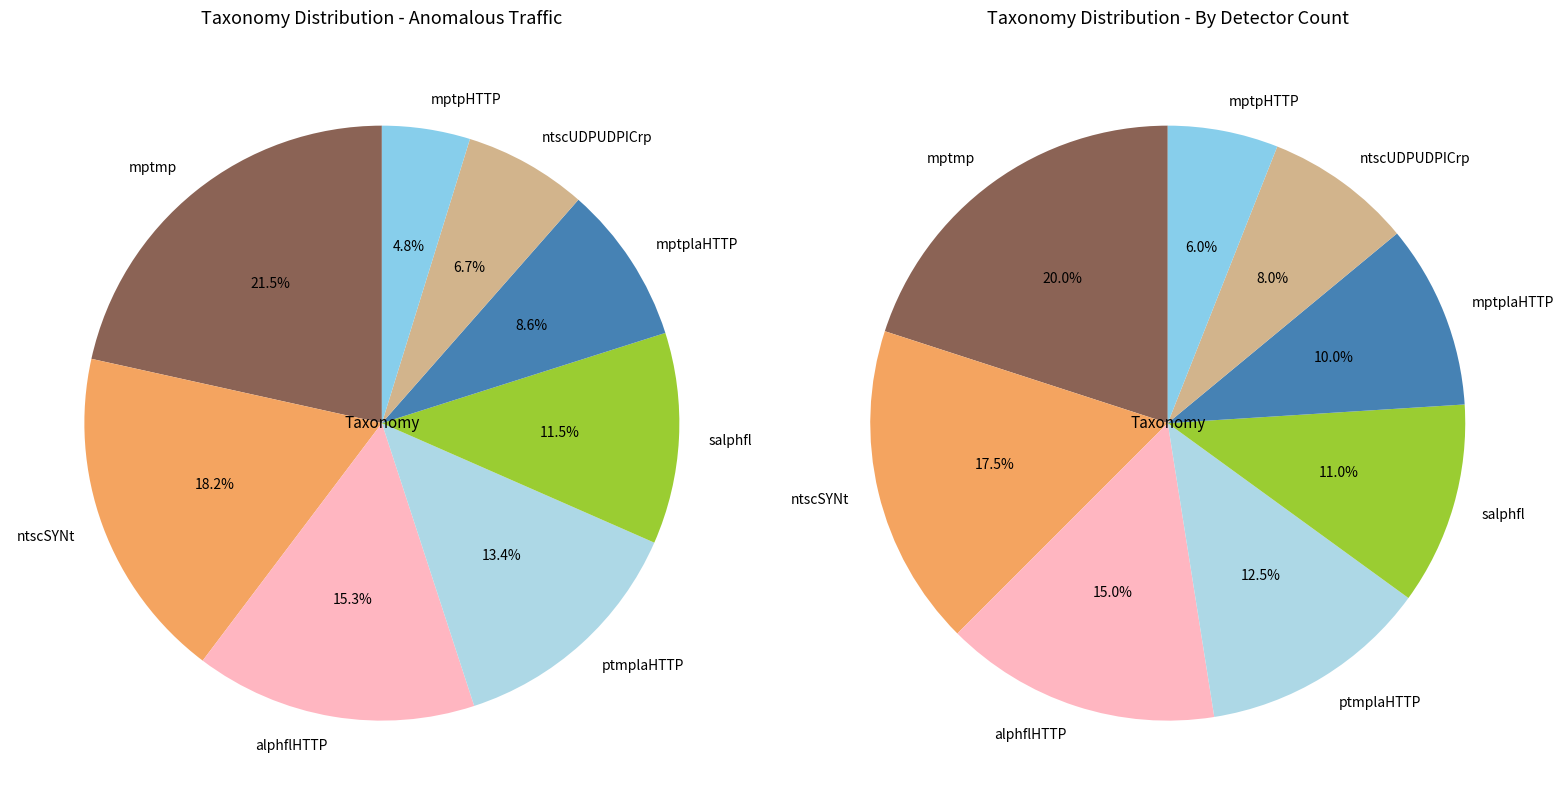

Which category has the biggest portion of the pie?

mptmp